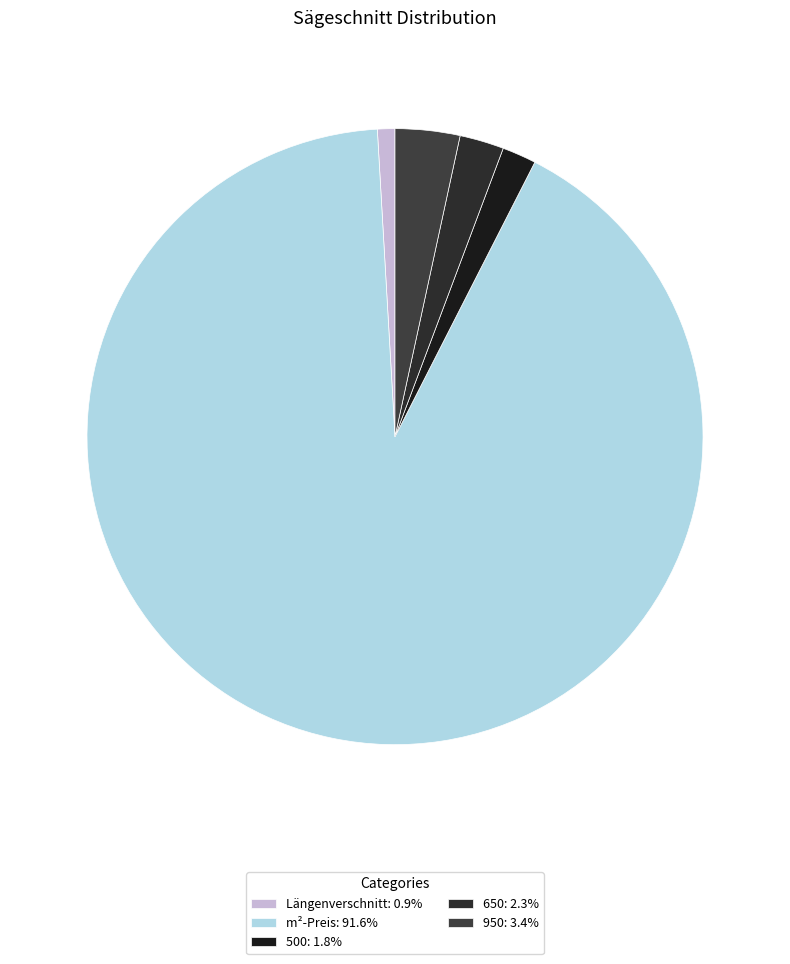

How many segments does this pie chart have?

5